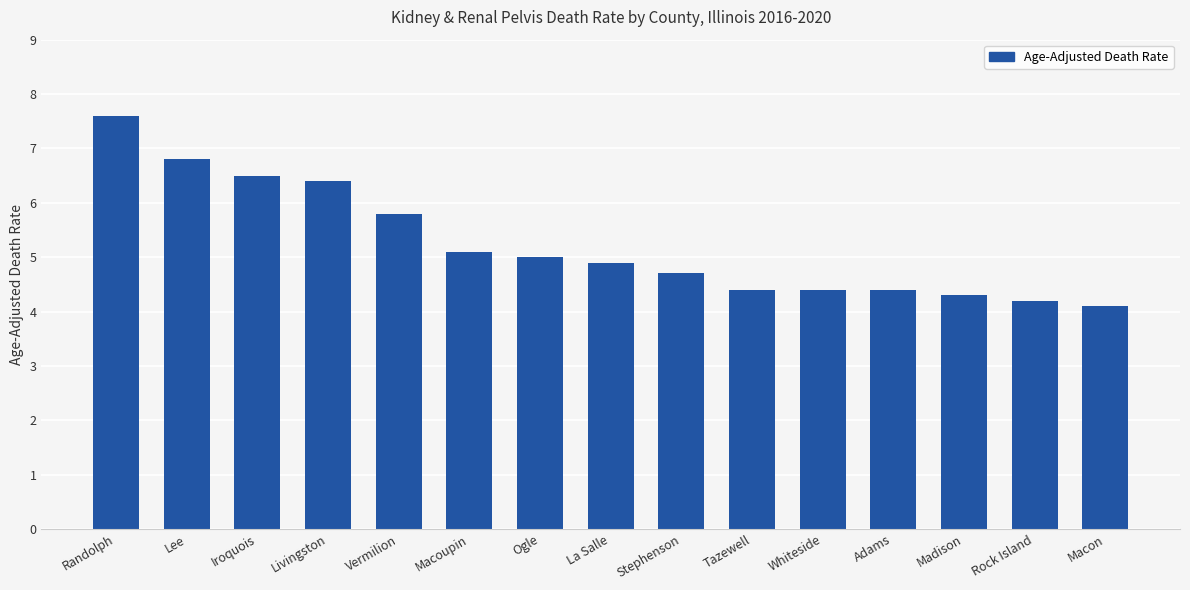

Reading left to right, extract all data points from this chart.

7.6	6.8	6.5	6.4	5.8	5.1	5.0	4.9	4.7	4.4	4.4	4.4	4.3	4.2	4.1